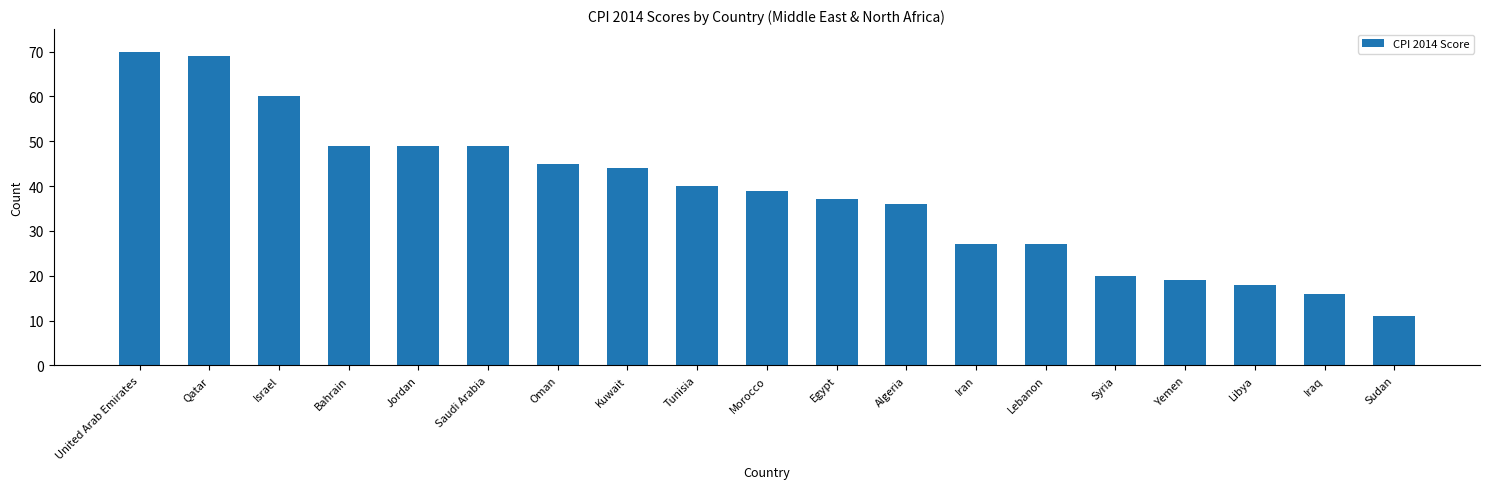

What is the smallest value displayed?

11